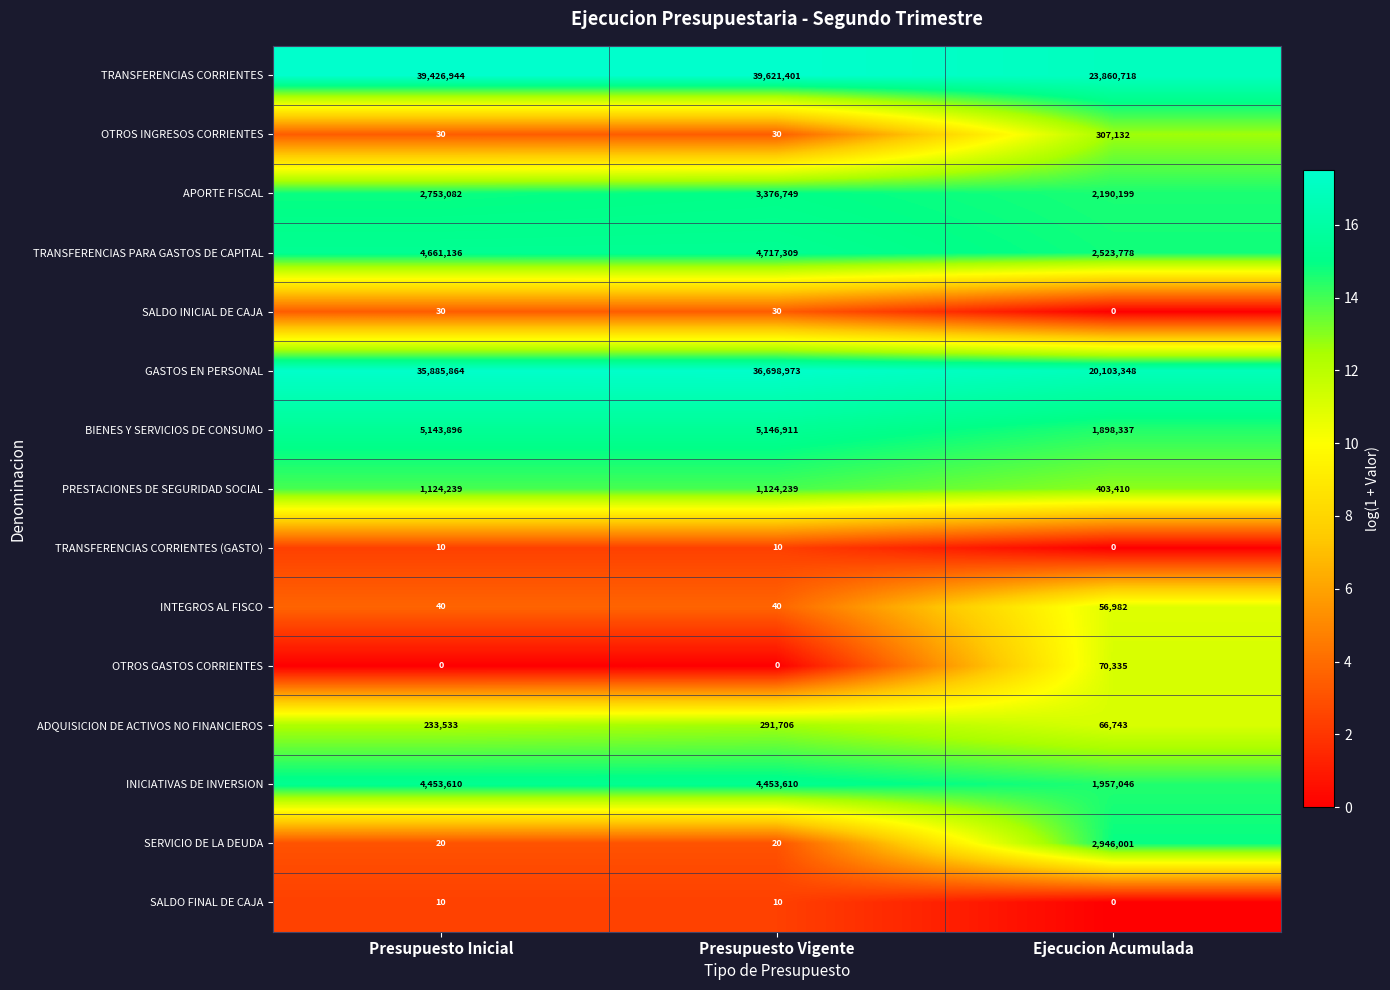

Between Presupuesto Vigente and Ejecucion Acumulada, which series saw the biggest shift?

GASTOS EN PERSONAL